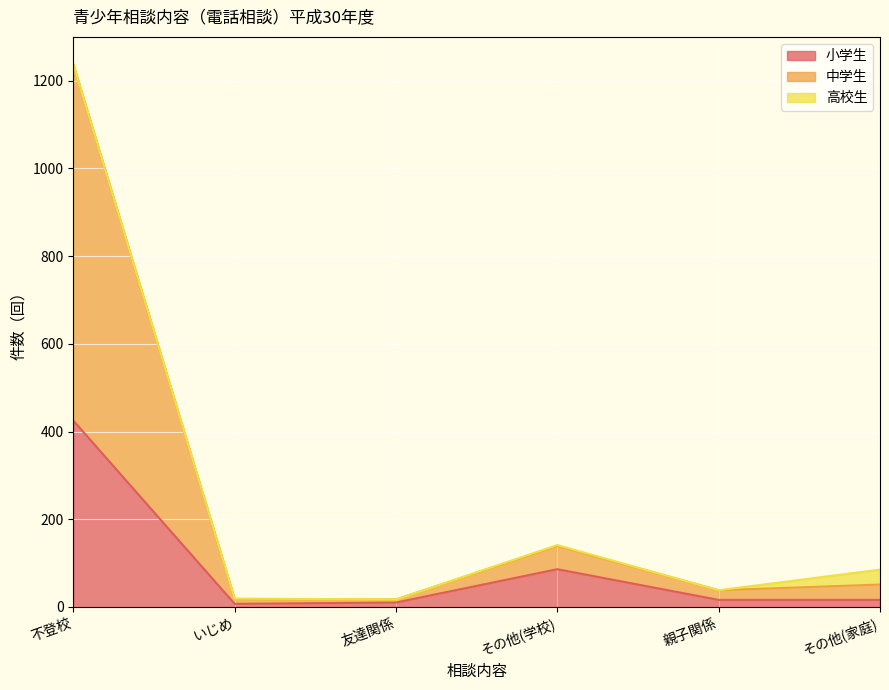

Between いじめ and 親子関係, which is larger?

親子関係